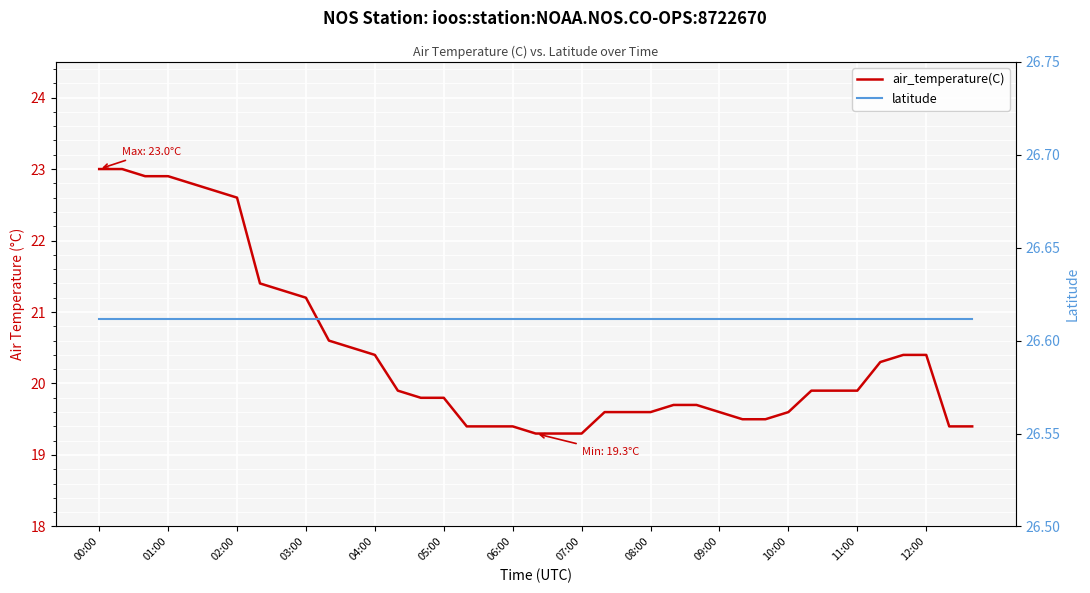

True or false: air_temperature(C) has more than 2 points higher than both neighbors.

False